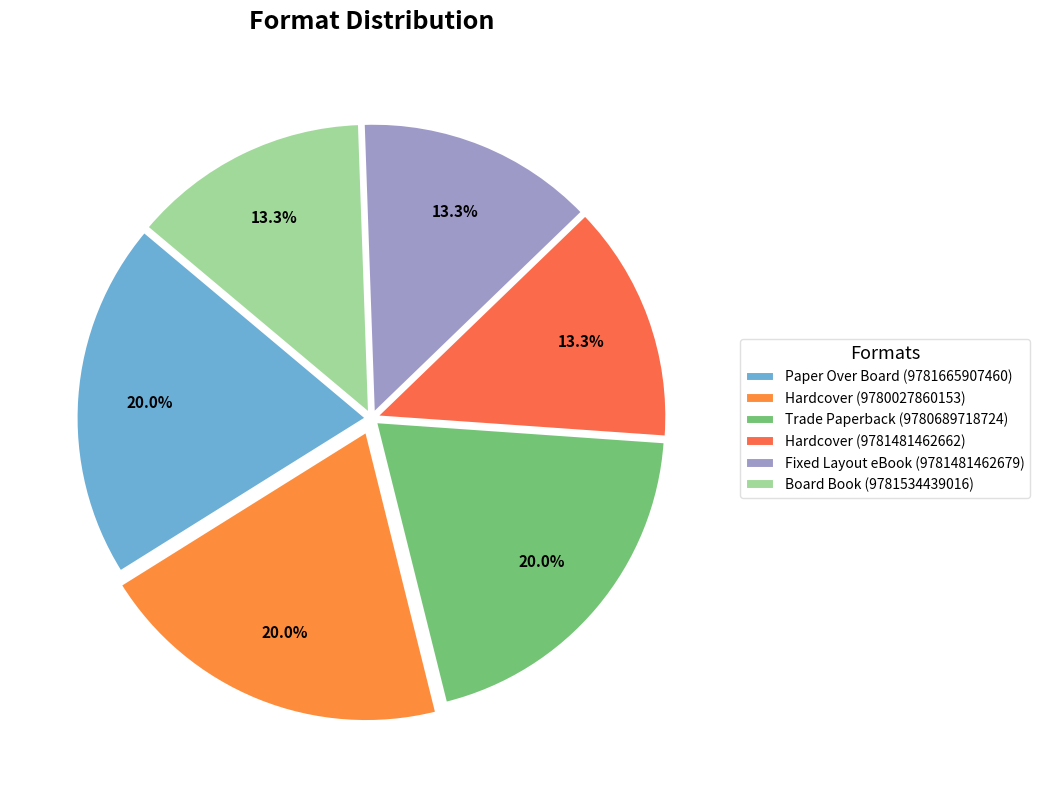

Count the number of slices in the pie.

6